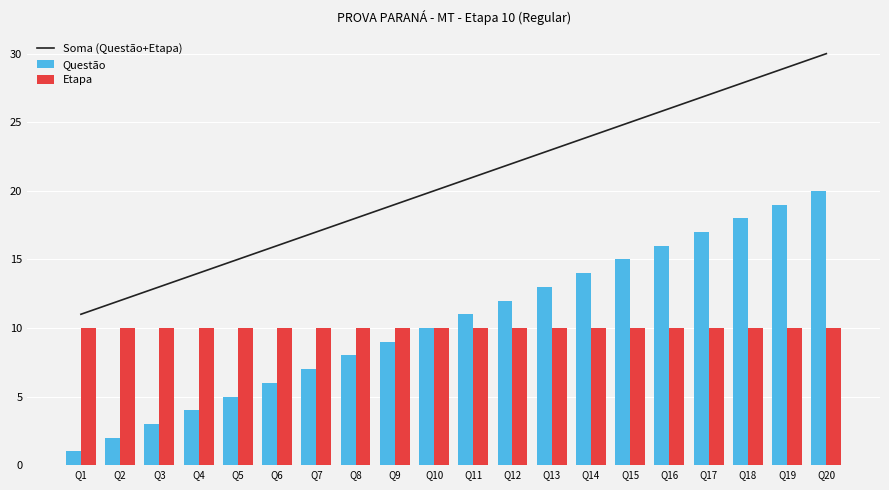

Where is Questão nearest to the value 10?

Q10